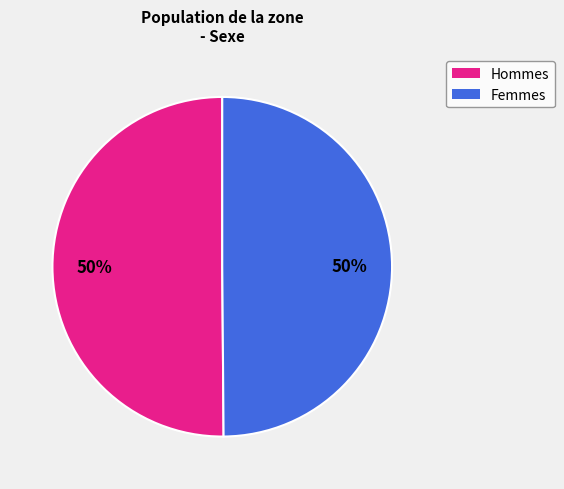

How many slices are in this pie chart?

2